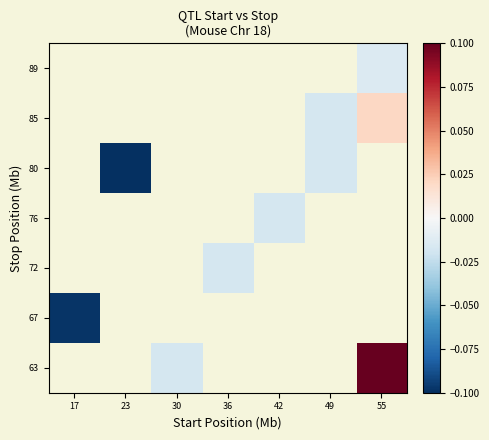

What is the lowest value of the 67 series?

-0.1